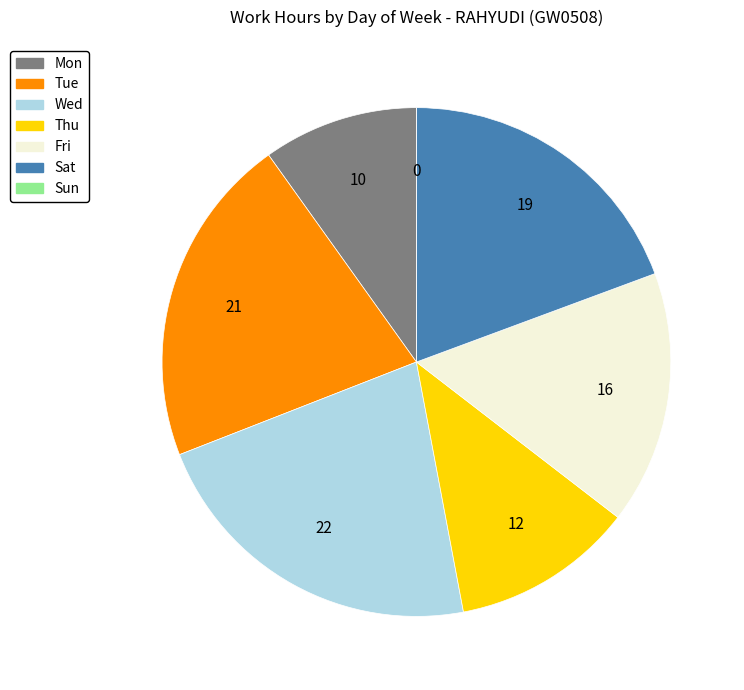

Is it true that Tue is 36% of the pie?

False